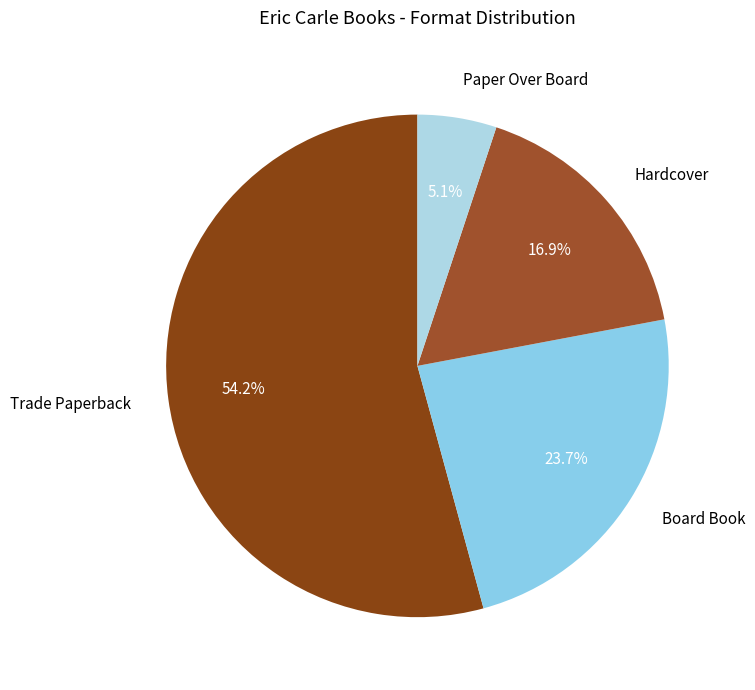

What is the total percentage of Paper Over Board and Board Book?

28.8%